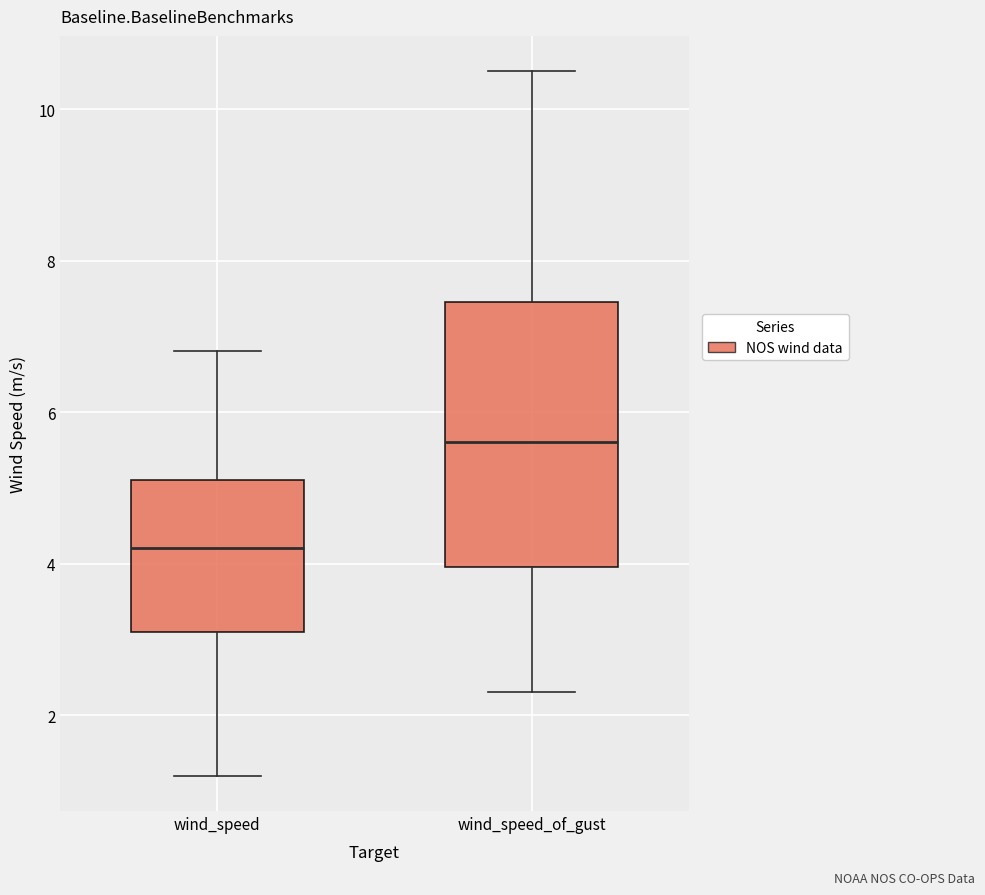

Reading left to right, read every box against the y-axis: the position of its median line, the range the box covers, and the ends of its whiskers. The values are not printed on the chart, so give them approximately, as read against the axis.

wind_speed: median 4.2, box 3.2 to 5.2, whiskers 1.2 to 6.8
wind_speed_of_gust: median 5.6, box 4.0 to 7.4, whiskers 2.4 to 10.6